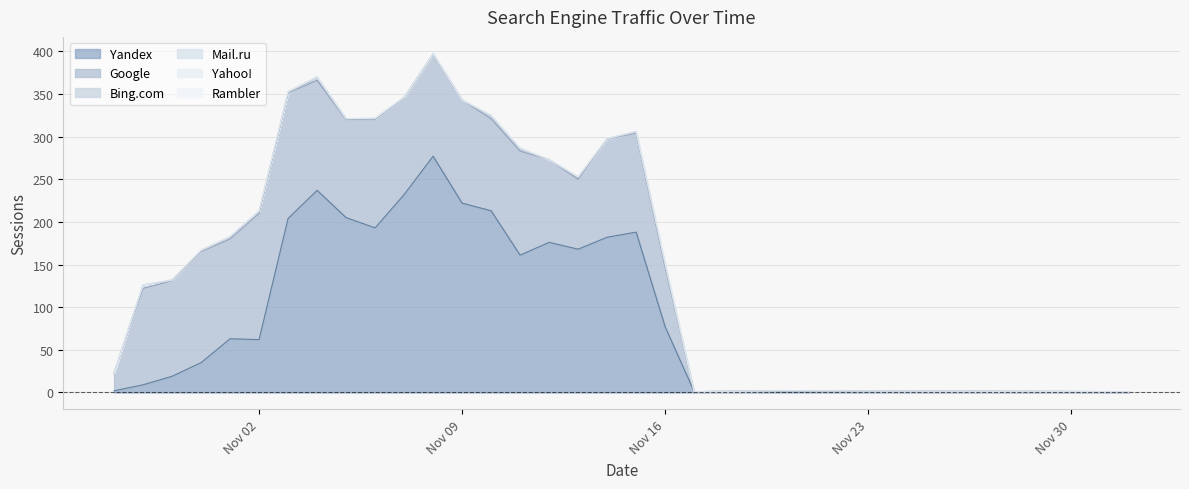

What is the spread (max minus min) of values at 2021-11-06?

193